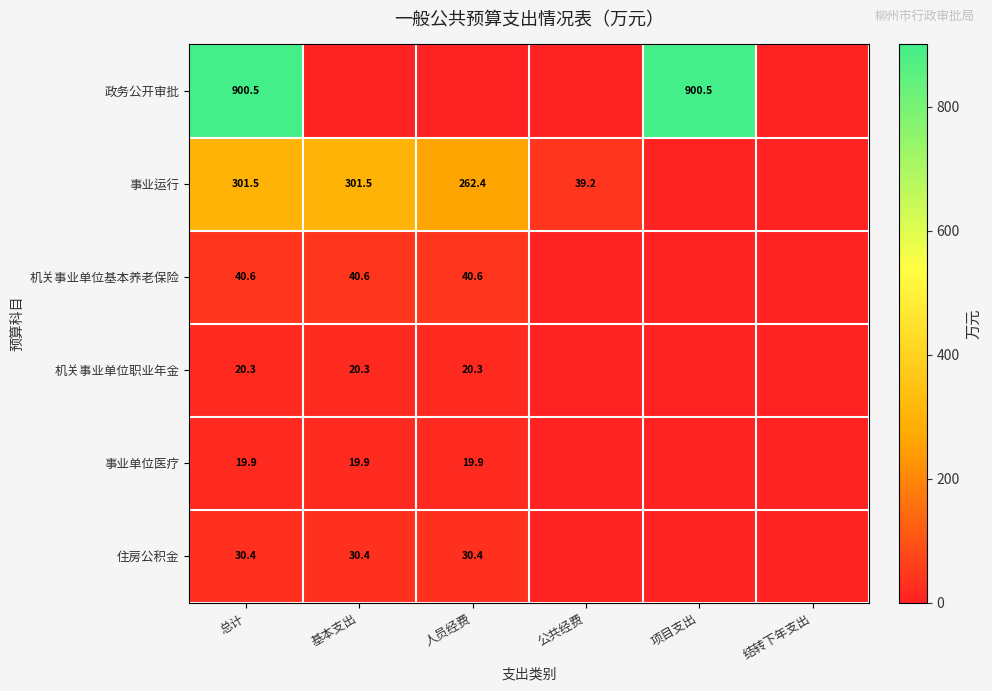

At 总计, list the series in order from largest to smallest.

政务公开审批, 事业运行, 机关事业单位基本养老保险, 住房公积金, 机关事业单位职业年金, 事业单位医疗